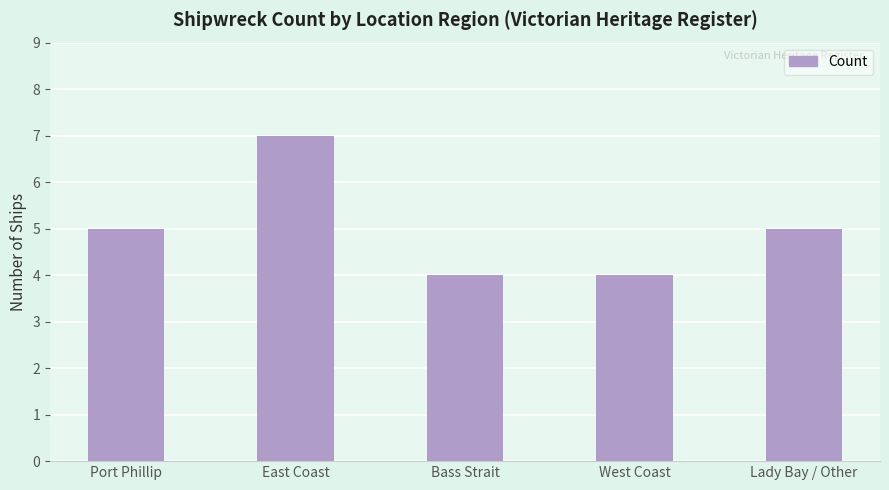

True or false: the data shows 6 at West Coast.

False